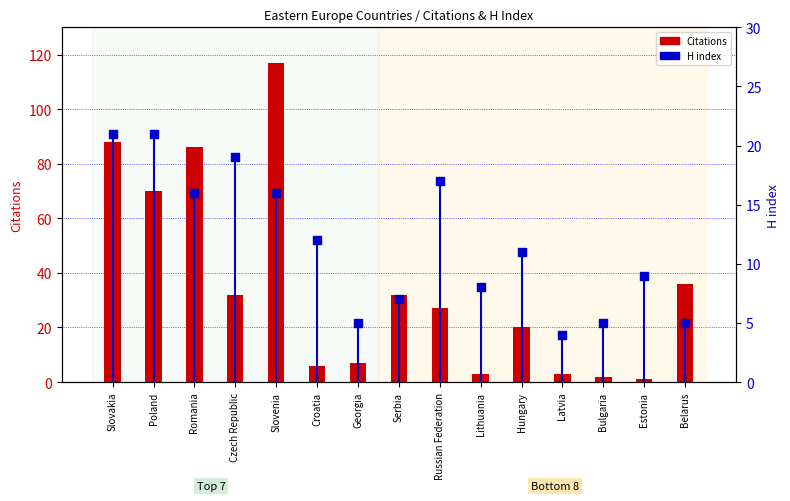

At how many categories does at least one series exceed 74?

3